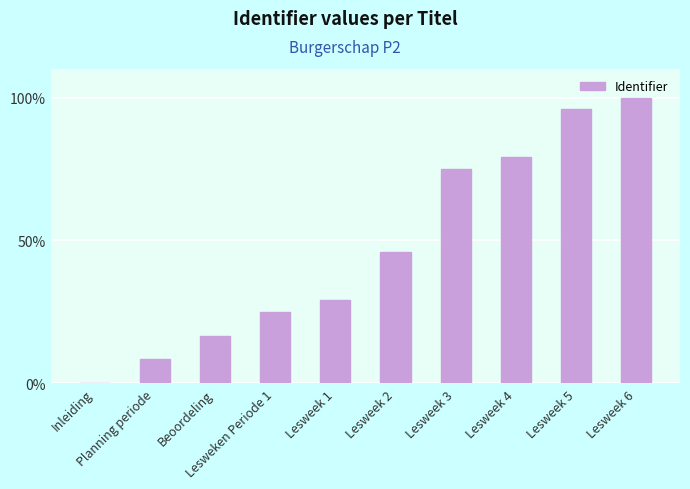

Reading right to left, what are all the values shown in this chart?

100.0	95.8	79.2	75.0	45.8	29.2	25.0	16.7	8.3	0.0